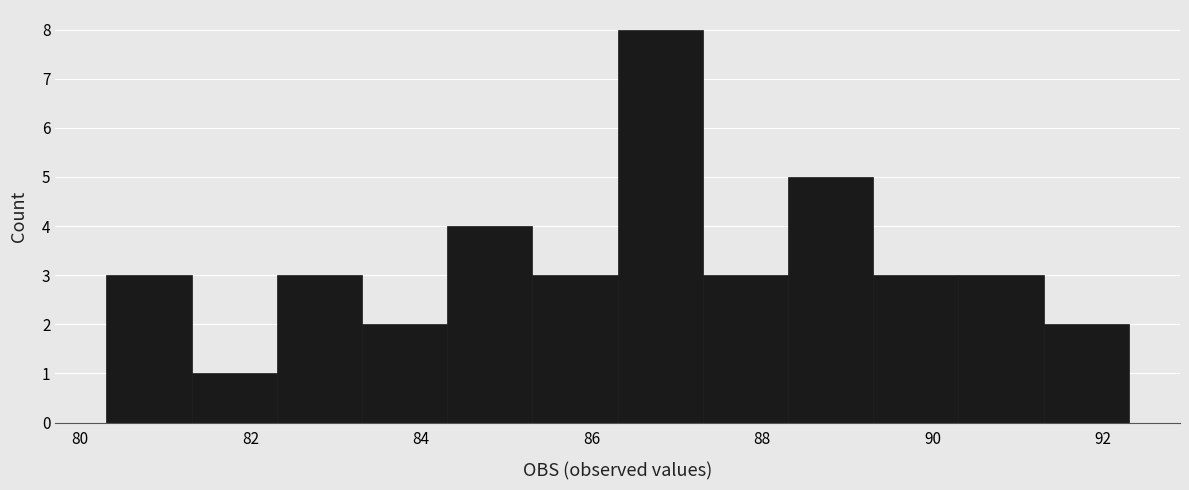

Reading left to right, transcribe this chart: for each bar, give the range it covers on the x-axis and its height. Neither the bar edges nor the heights are printed on the chart, so give them approximately, as read against the axes.

80.4 to 81.4: 3
81.4 to 82.4: 1
82.4 to 83.4: 3
83.4 to 84.4: 2
84.4 to 85.4: 4
85.4 to 86.4: 3
86.4 to 87.4: 8
87.4 to 88.4: 3
88.4 to 89.4: 5
89.4 to 90.4: 3
90.4 to 91.4: 3
91.4 to 92.4: 2